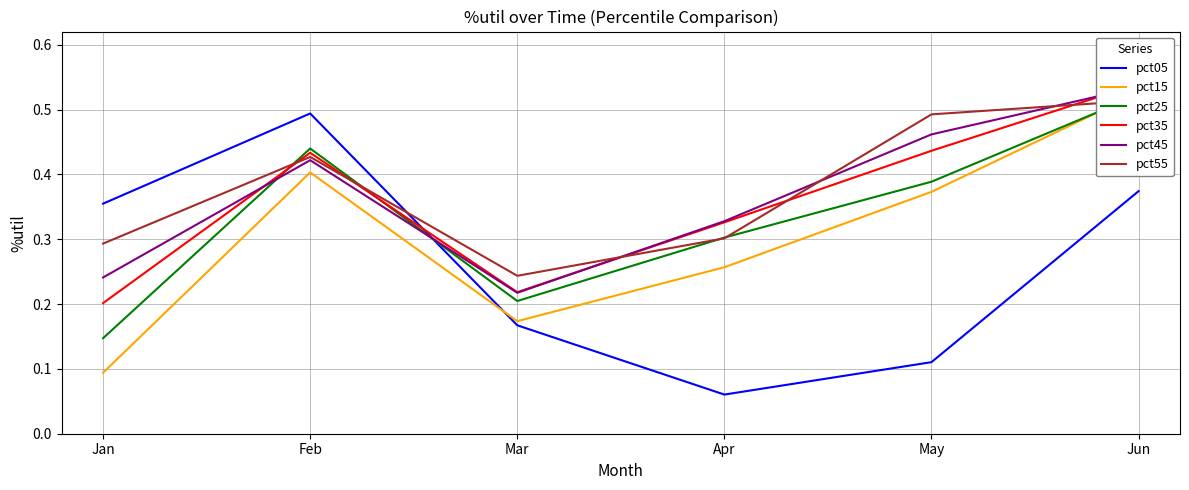

Rank the series at Apr from highest to lowest value.

pct45, pct35, pct25, pct55, pct15, pct05